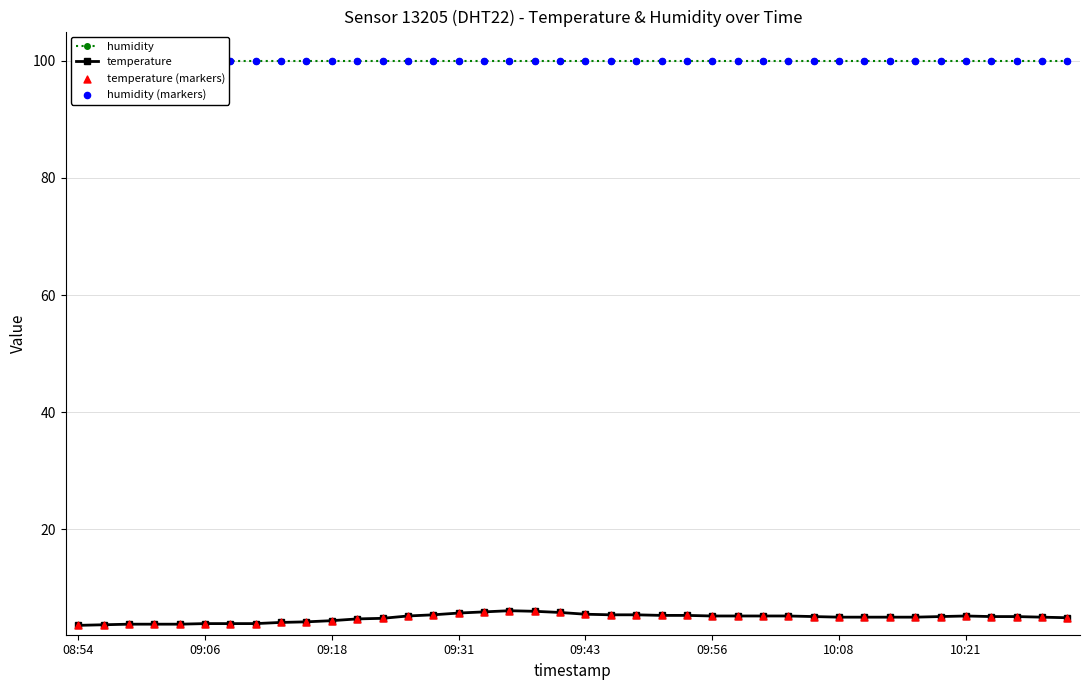

At how many categories does at least one series exceed 74?

40